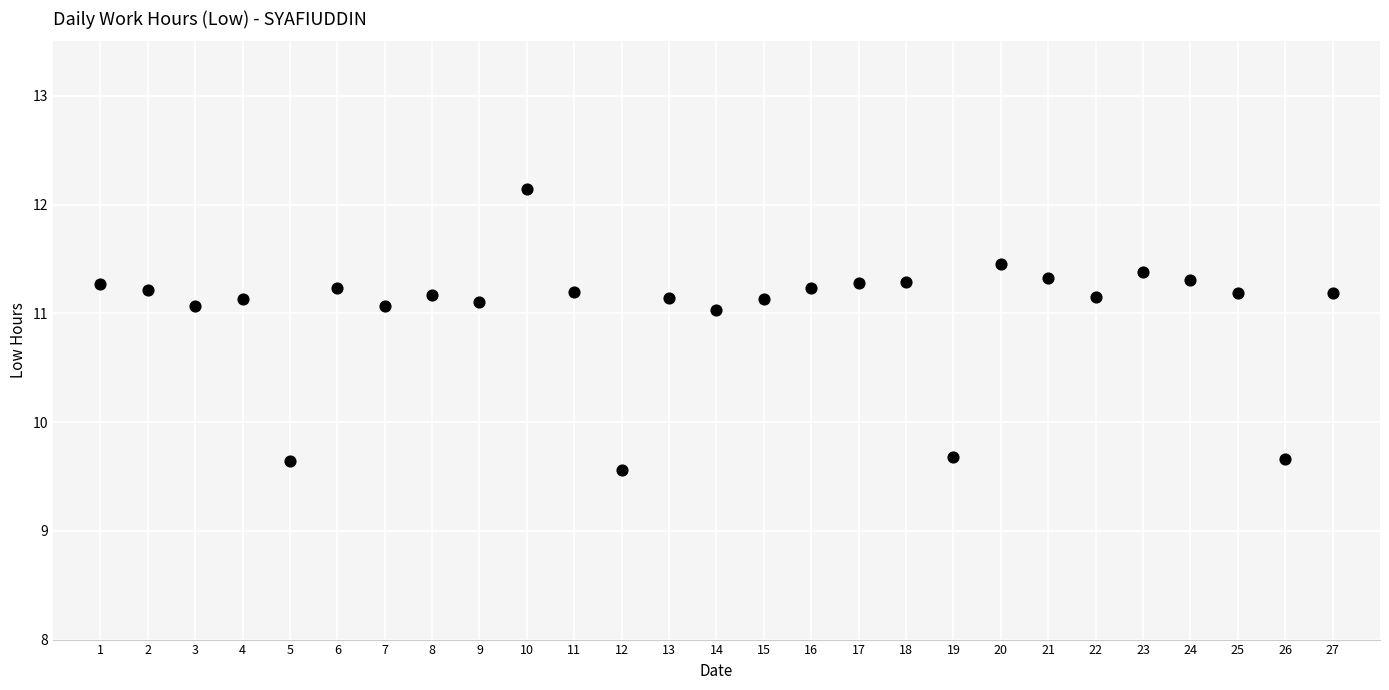

What is the range of Y values (max minus min)?

2.6